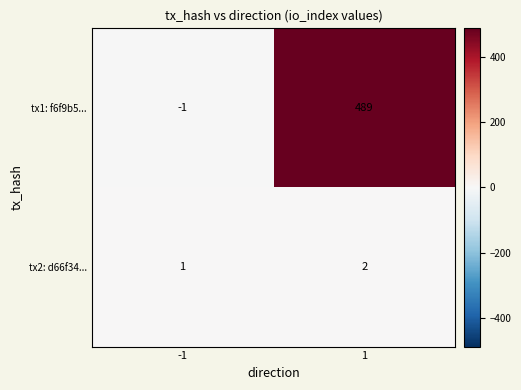

True or false: tx2: d66f34... has a value of 1 at -1.

True